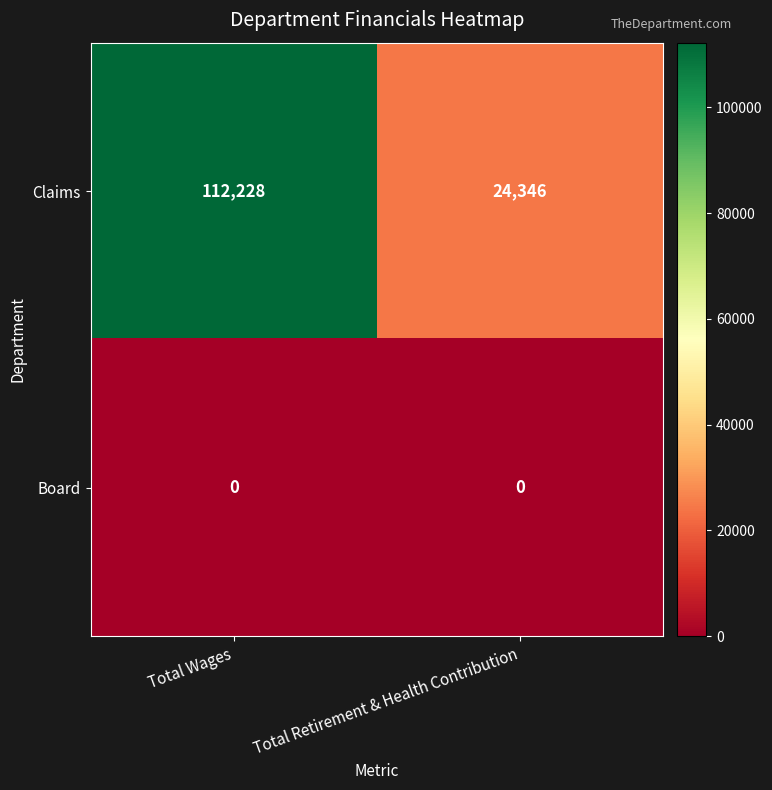

Reading left to right, what are all the values shown in this chart?

Claims: Total Wages=112228	Total Retirement & Health Contribution=24346
Board: Total Wages=0	Total Retirement & Health Contribution=0